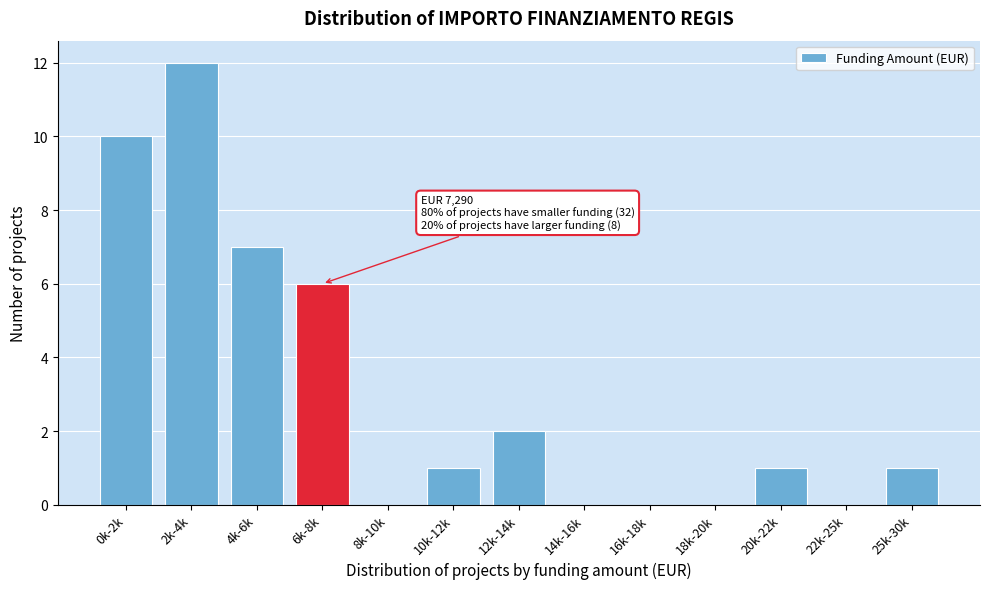

Reading left to right, transcribe all the data shown in this chart.

0k-2k=10	2k-4k=12	4k-6k=7	6k-8k=6	8k-10k=0	10k-12k=1	12k-14k=2	14k-16k=0	16k-18k=0	18k-20k=0	20k-22k=1	22k-25k=0	25k-30k=1